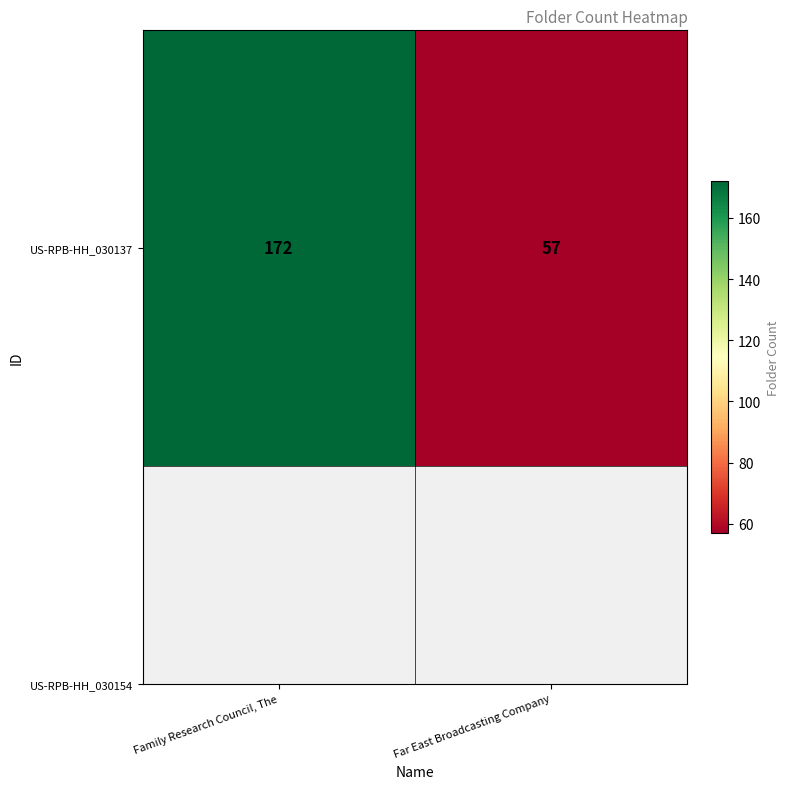

Reading left to right, extract all data points from this chart.

Family Research Council, The=172	Far East Broadcasting Company=57